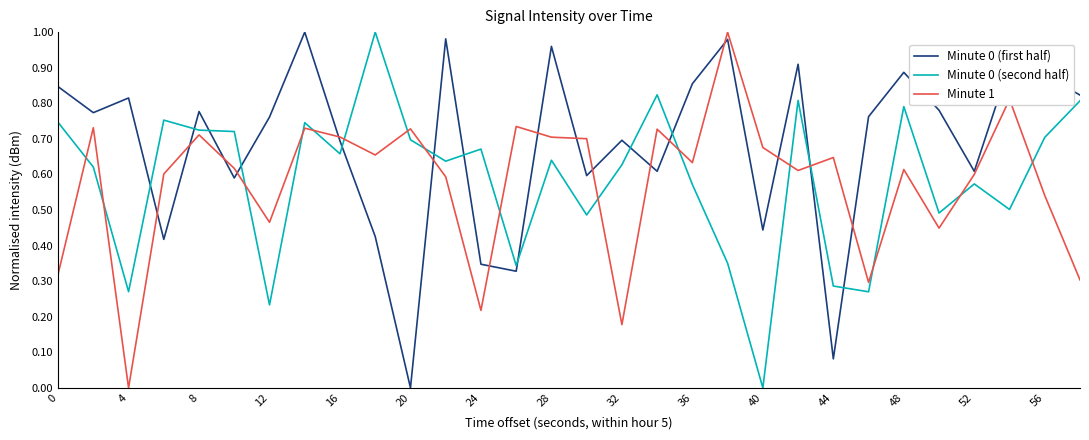

What is the sum of all Minute 1 values?

17.3